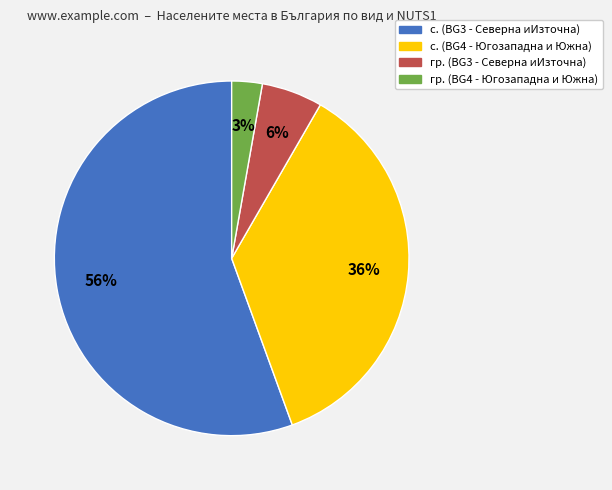

Does any single category account for the majority?

Yes